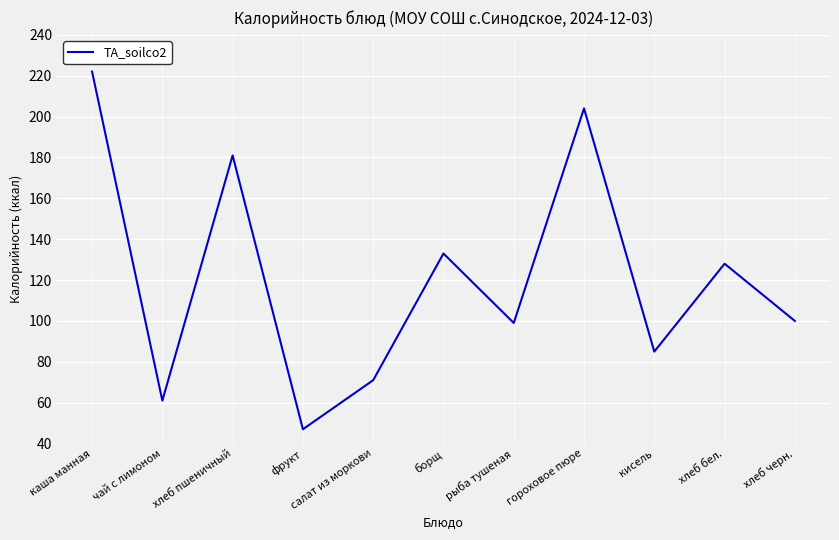

What position from the left is хлеб бел.?

10